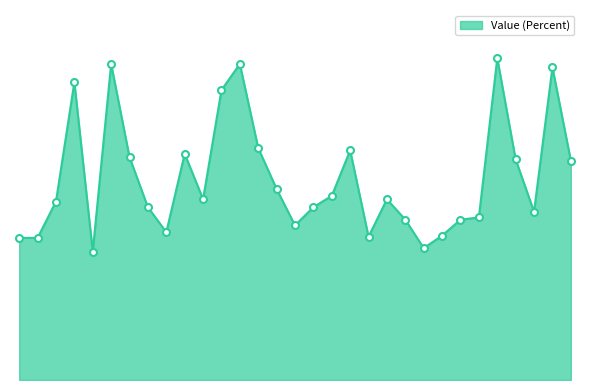

Is this an area chart (filled region under the line)?

Yes